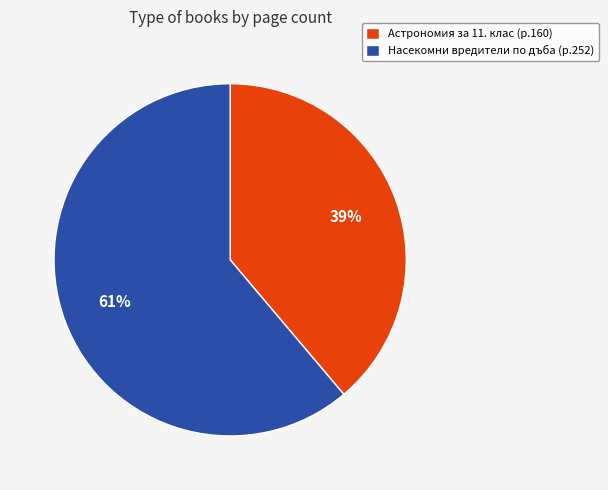

To the nearest percent, what is the difference between the largest and smallest slice percentages?

22%